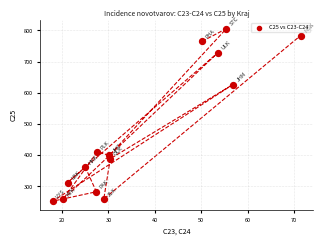

What is the range of X values (max minus min)?

53.4